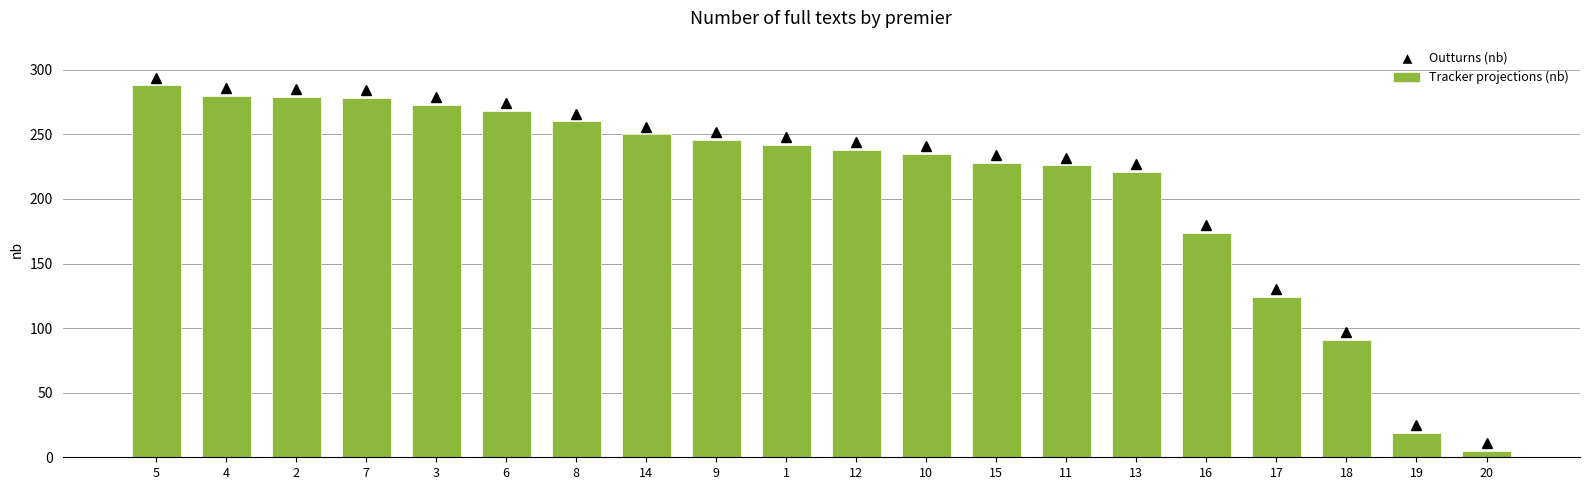

Where does the data first go above 242?

5